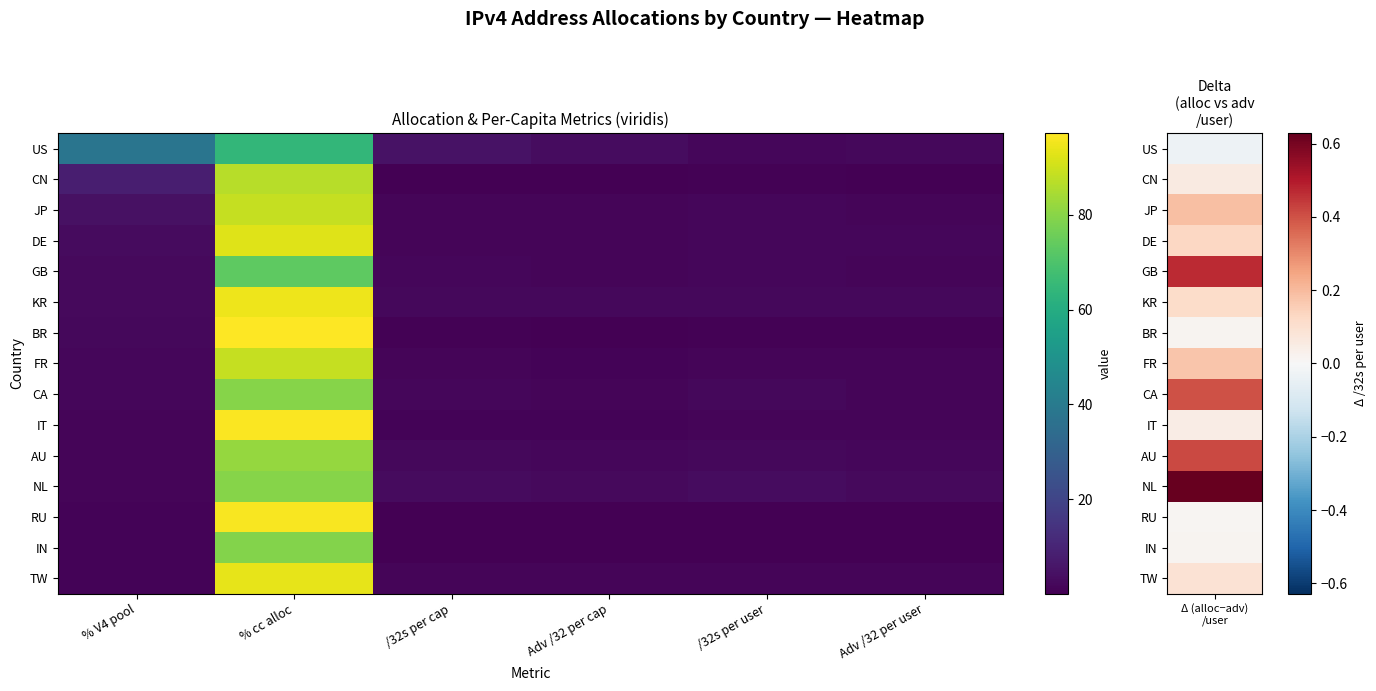

Rank the series by their maximum value, from highest to lowest.

BR, IT, RU, KR, TW, DE, FR, JP, CN, AU, NL, CA, IN, GB, US